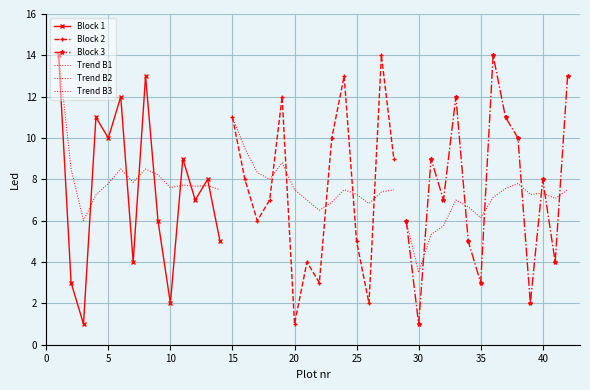

What is the average value of the Block 1 series?

7.5